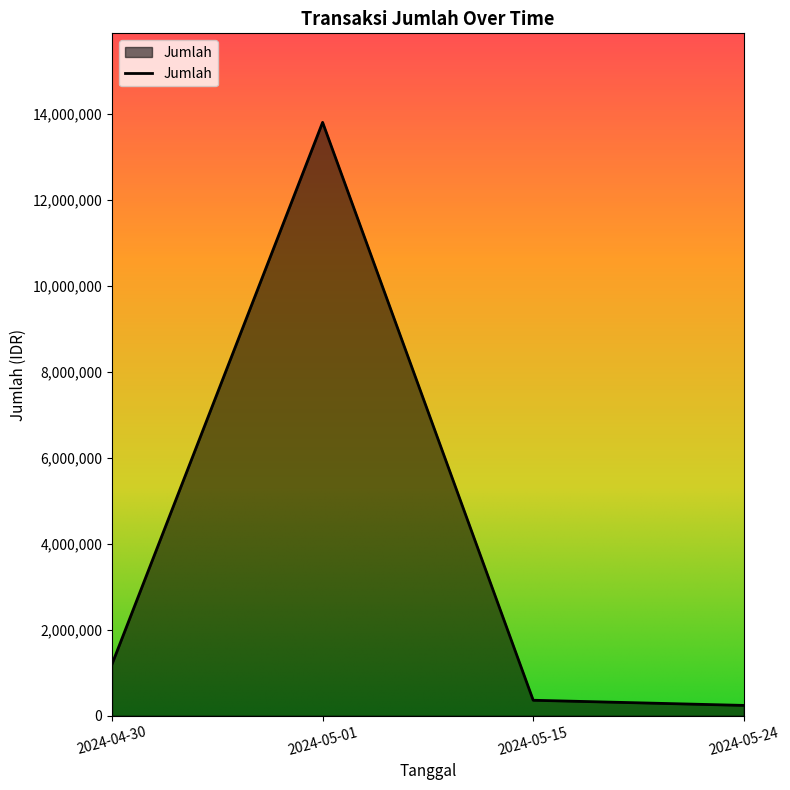

Which category has the highest value across all series?

2024-05-01